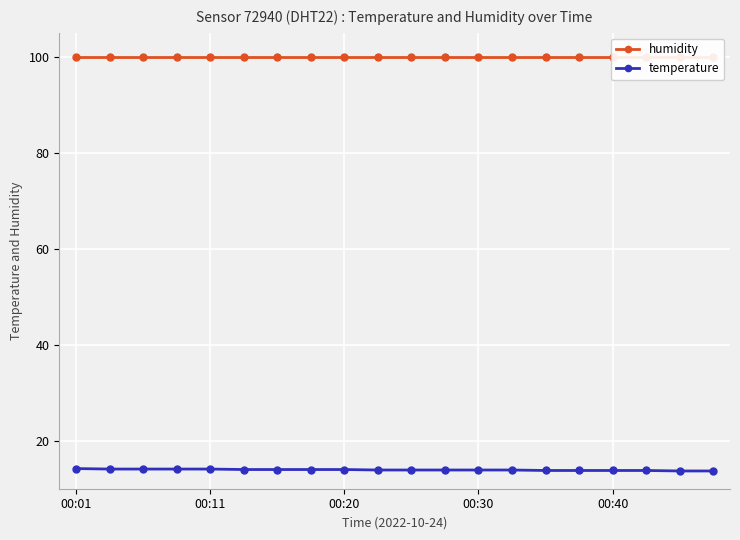

Is it true that temperature equals 19.9 at 00:30?

False